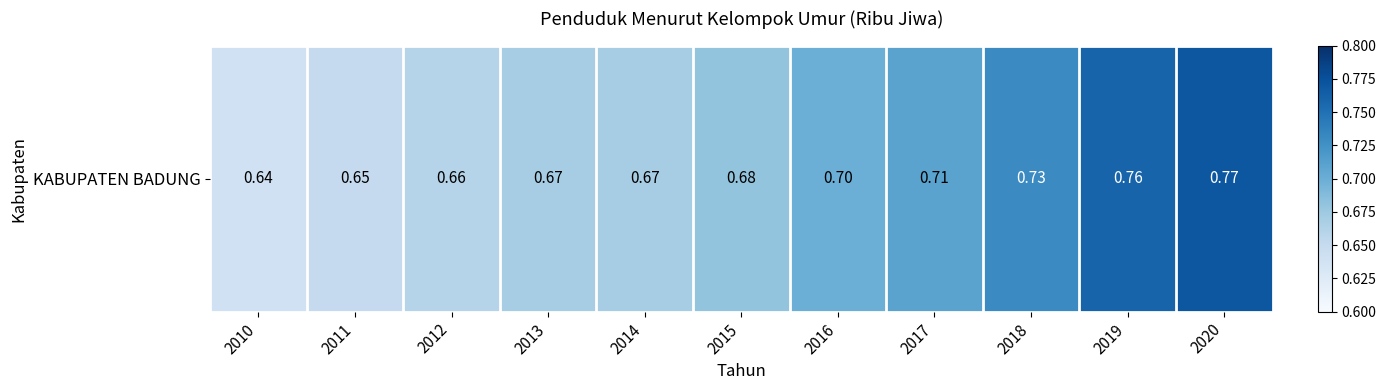

What is the difference between the maximum and second lowest values?

0.1